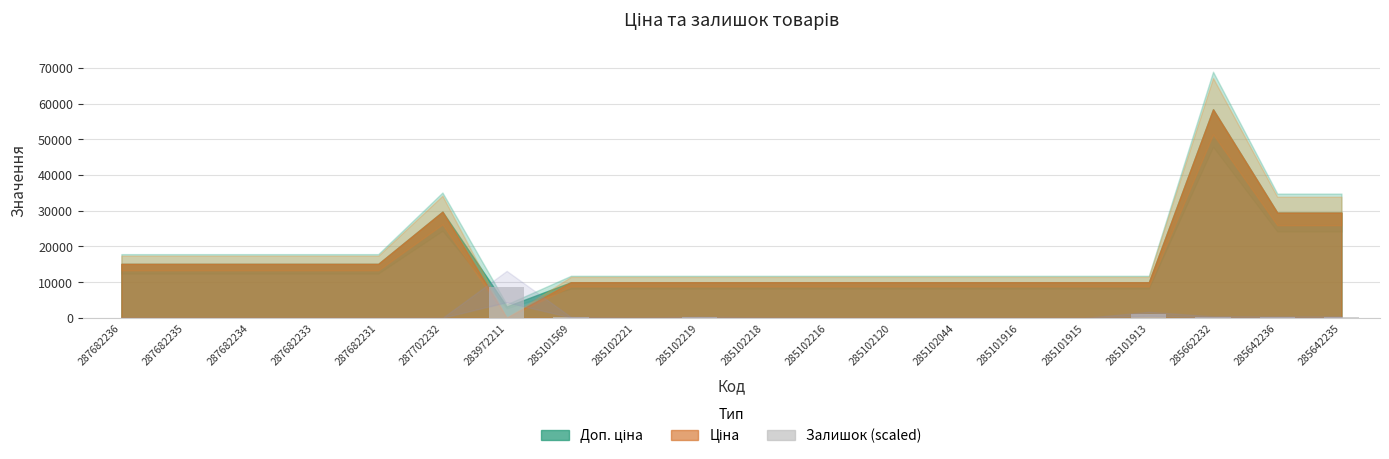

True or false: the data shows 24.3 at 285102044.

True